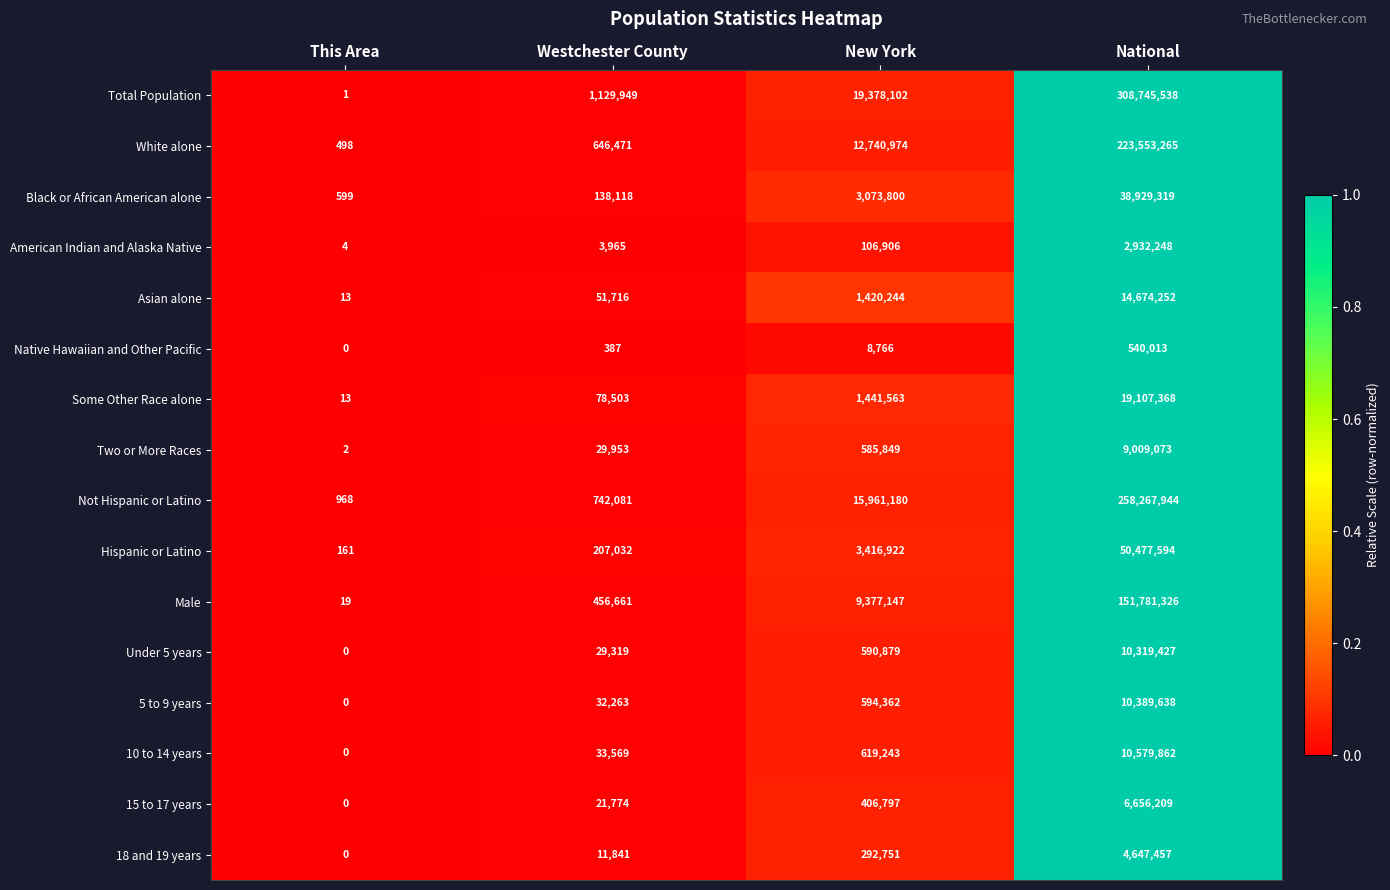

Where is Two or More Races nearest to the value 4504537?

New York